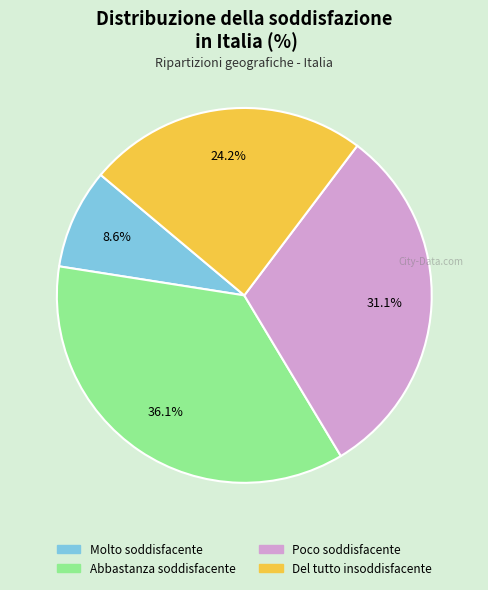

Rank the categories by value from lowest to highest.

Molto soddisfacente, Del tutto insoddisfacente, Poco soddisfacente, Abbastanza soddisfacente